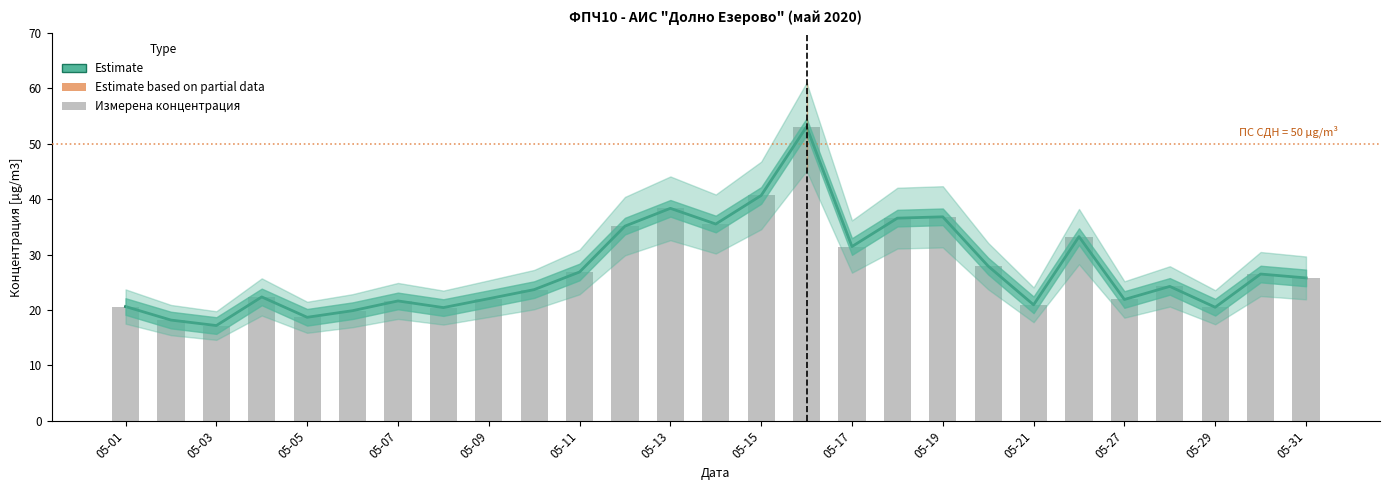

True or false: Измерена концентрация has a value of 36.6 at 17.

True